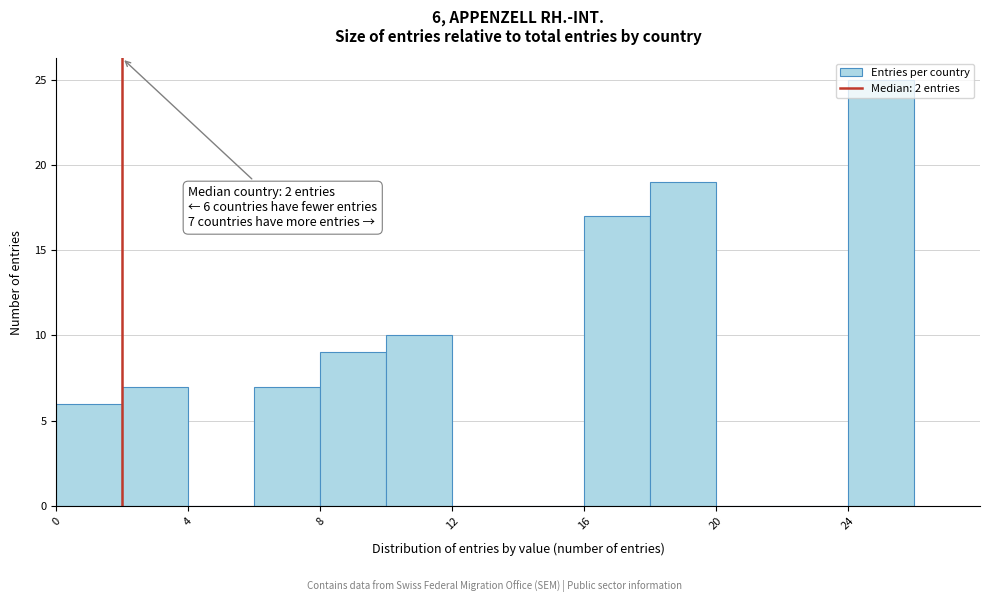

Which range on the x-axis has the tallest bar?

24 to 26